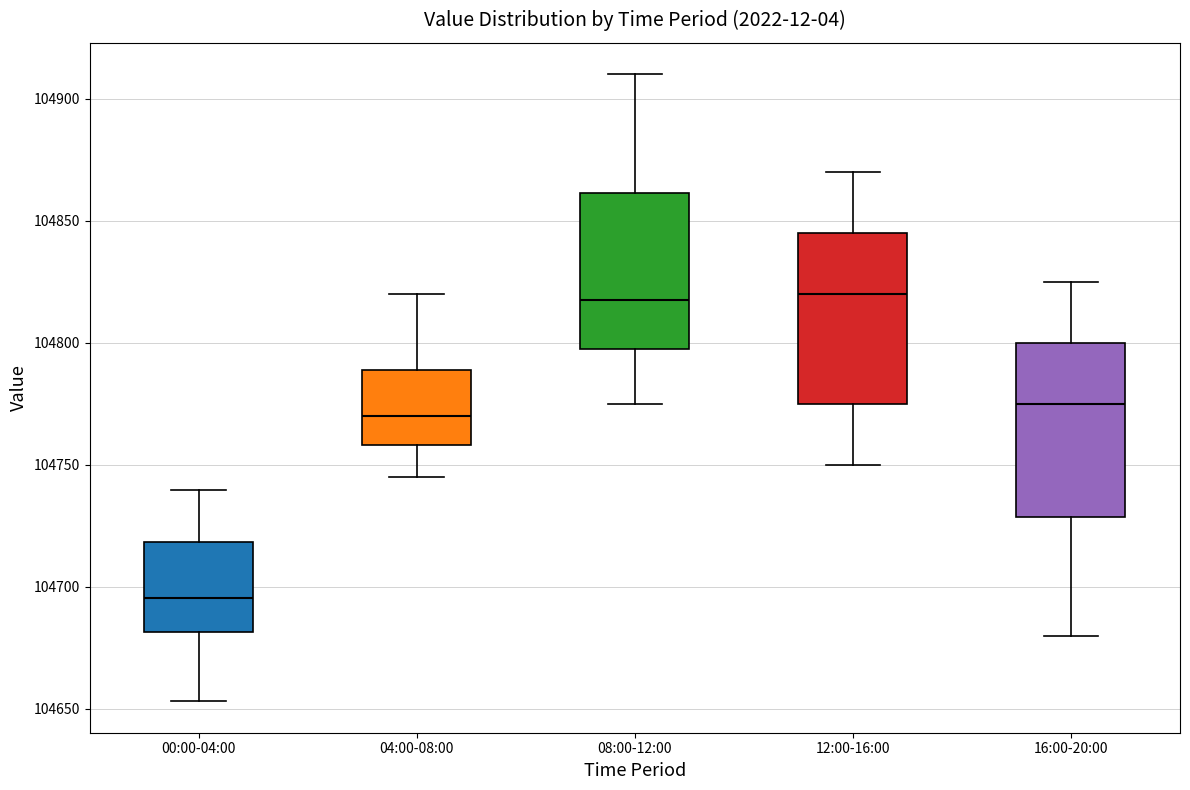

Reading left to right, read every box against the y-axis: the position of its median line, the range the box covers, and the ends of its whiskers. The values are not printed on the chart, so give them approximately, as read against the axis.

00:00-04:00: median 104695, box 104680 to 104720, whiskers 104655 to 104740
04:00-08:00: median 104770, box 104760 to 104790, whiskers 104745 to 104820
08:00-12:00: median 104820, box 104795 to 104860, whiskers 104775 to 104910
12:00-16:00: median 104820, box 104775 to 104845, whiskers 104750 to 104870
16:00-20:00: median 104775, box 104730 to 104800, whiskers 104680 to 104825